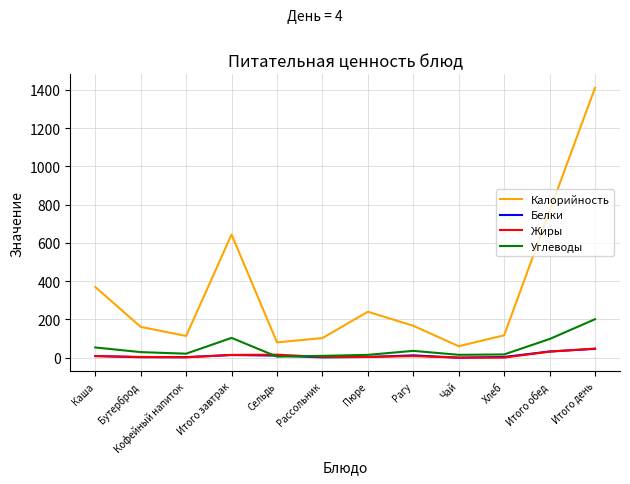

In Углеводы, how many points are higher than both neighbors (excluding endpoints)?

2